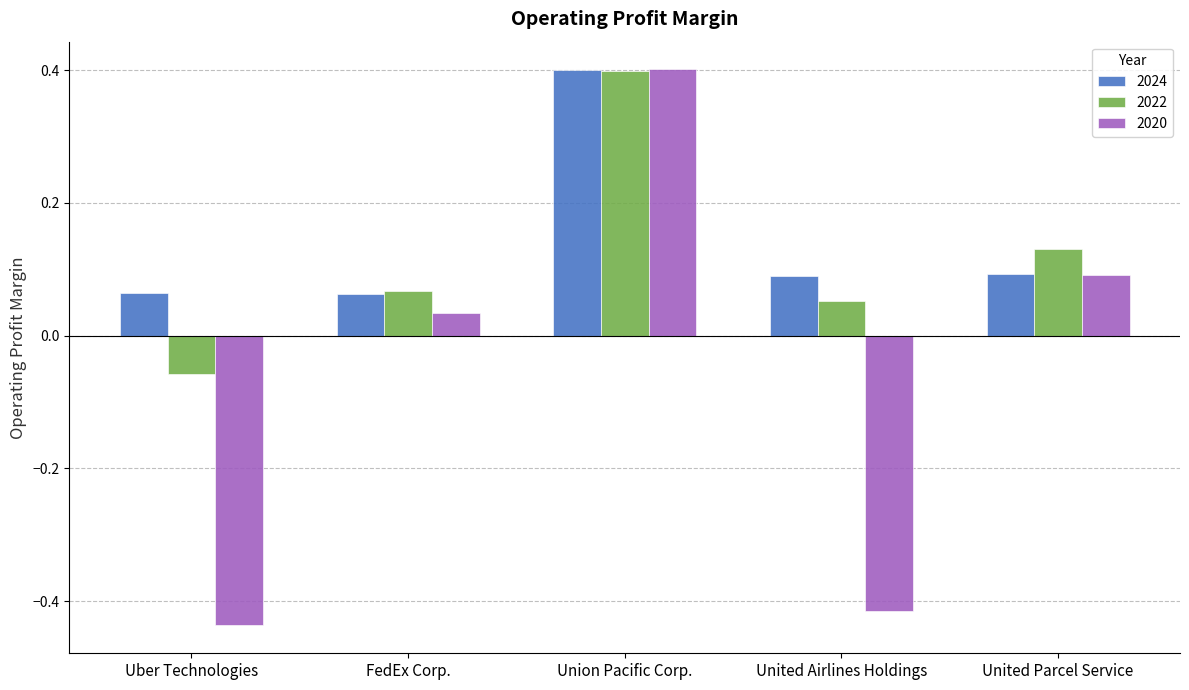

What is the difference between the maximum and minimum values in the 2022 series?

0.5